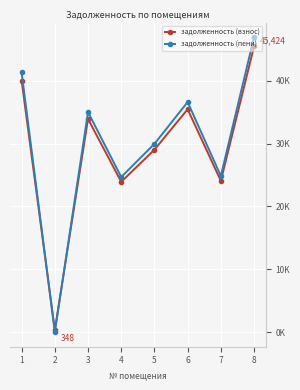

What are all the series names shown in the legend?

задолженность (взнос), задолженность (пени)